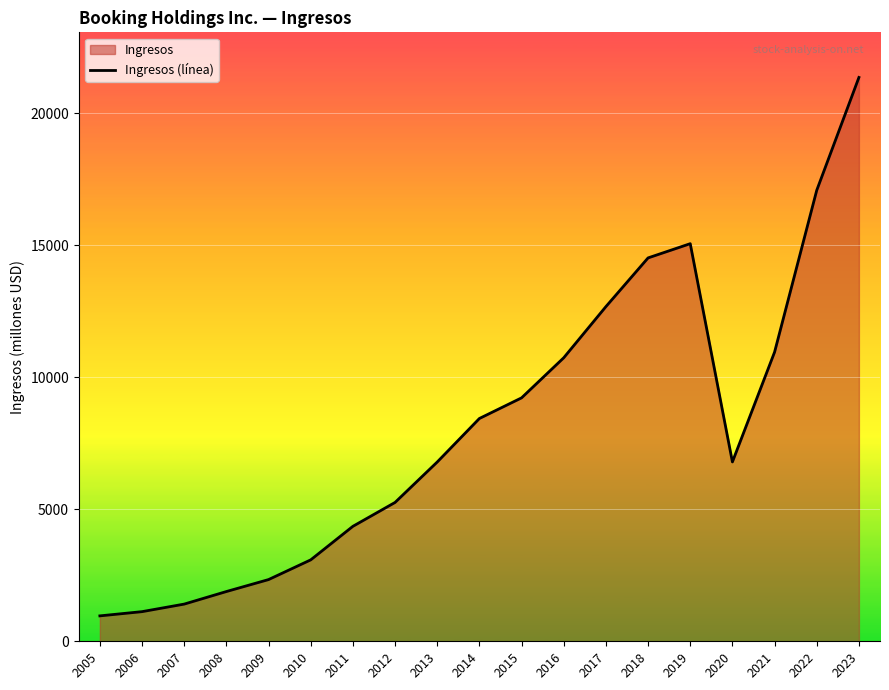

What is the maximum value shown in the chart?

21365